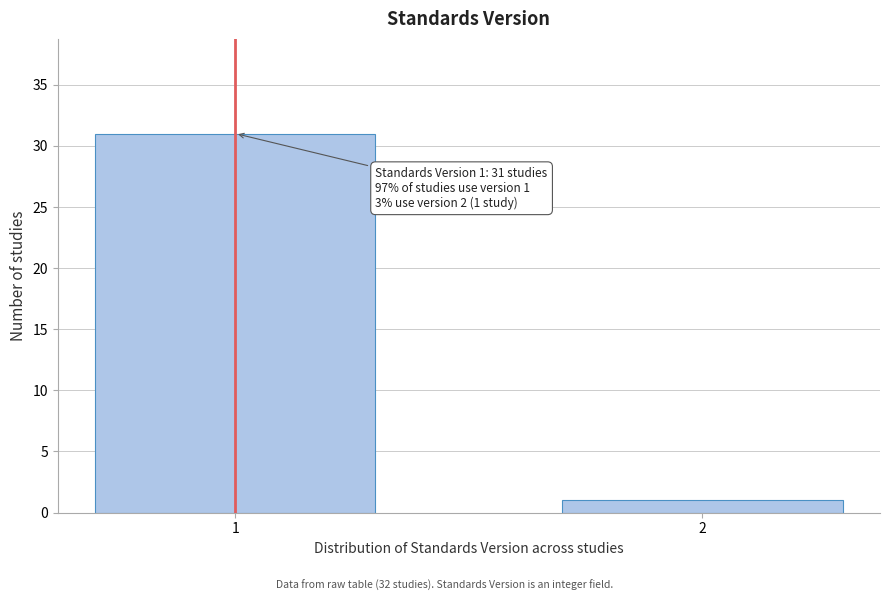

Reading left to right, transcribe all the data shown in this chart.

1=31	2=1